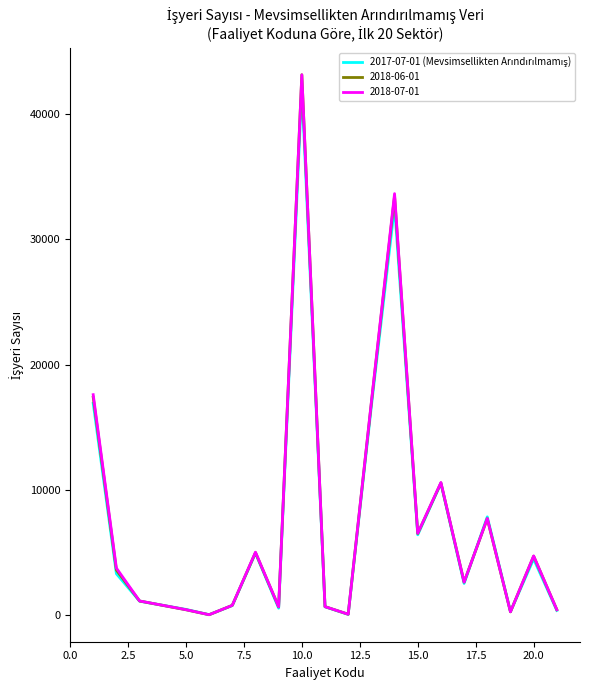

Which series has the largest range (max minus min)?

2018-06-01